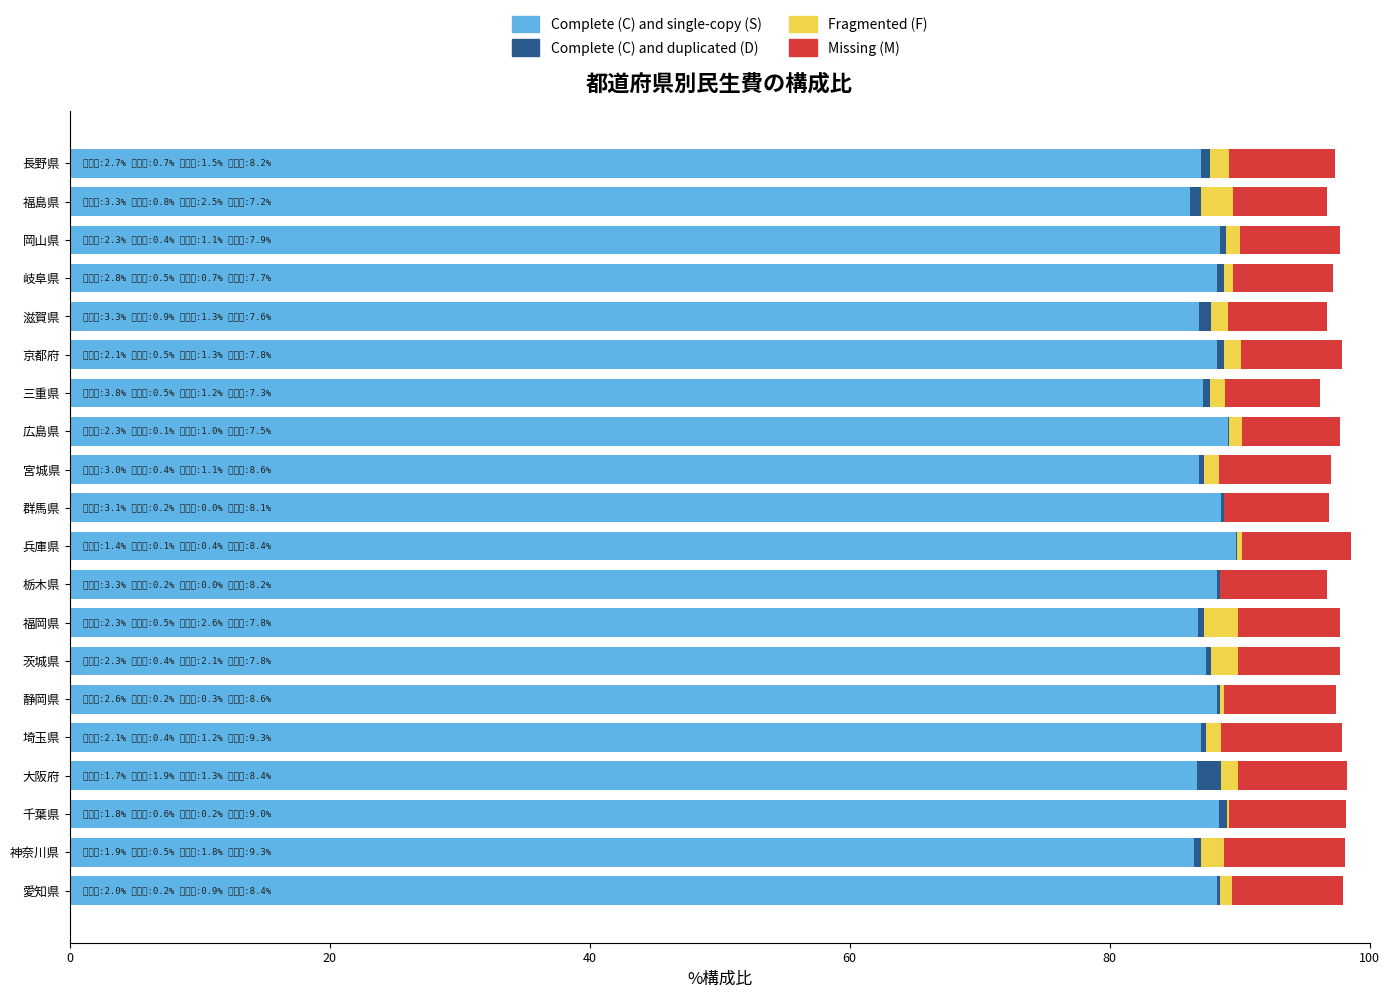

Is it true that Complete (C) and single-copy (S) equals 88.3 at 京都府?

True